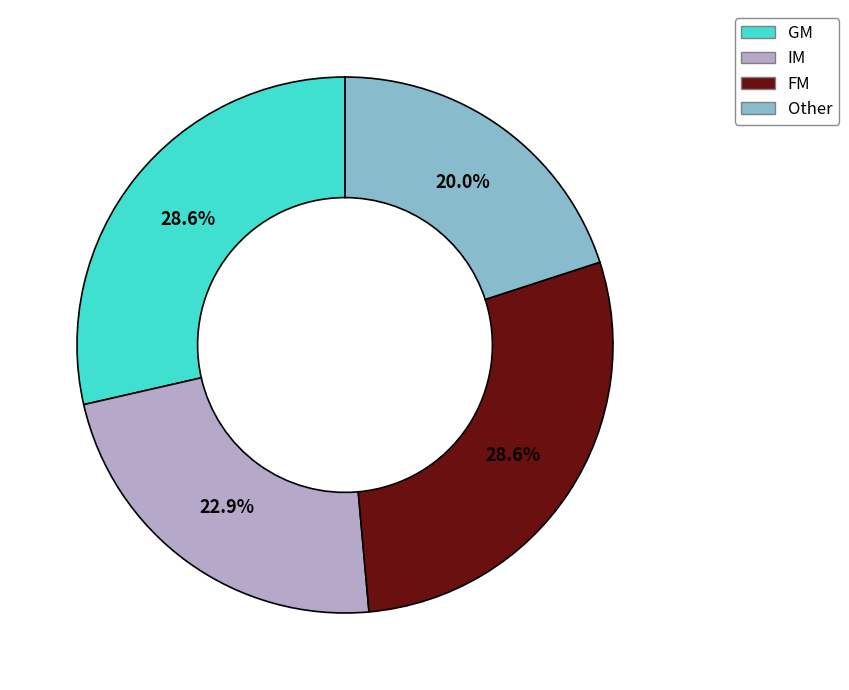

Does GM account for over 50% of the chart?

No